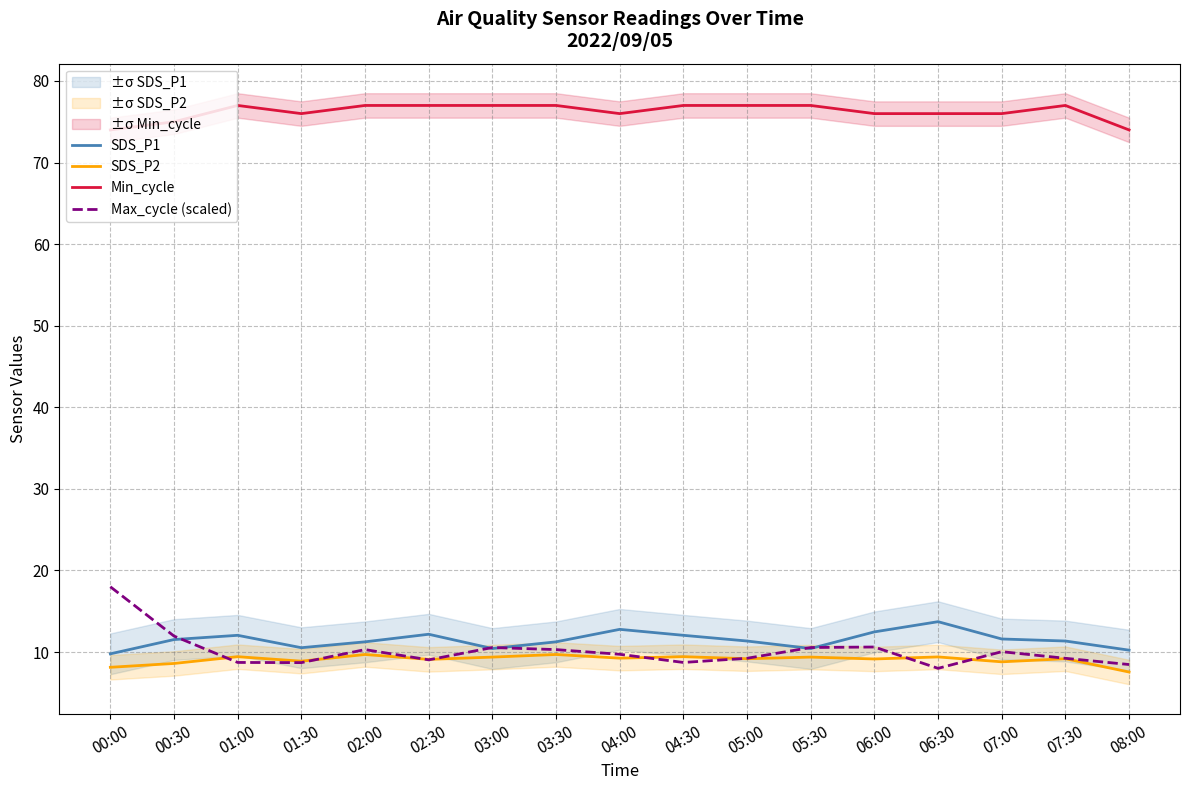

The value of Min_cycle at 01:00 is 77.0. True or false?

True